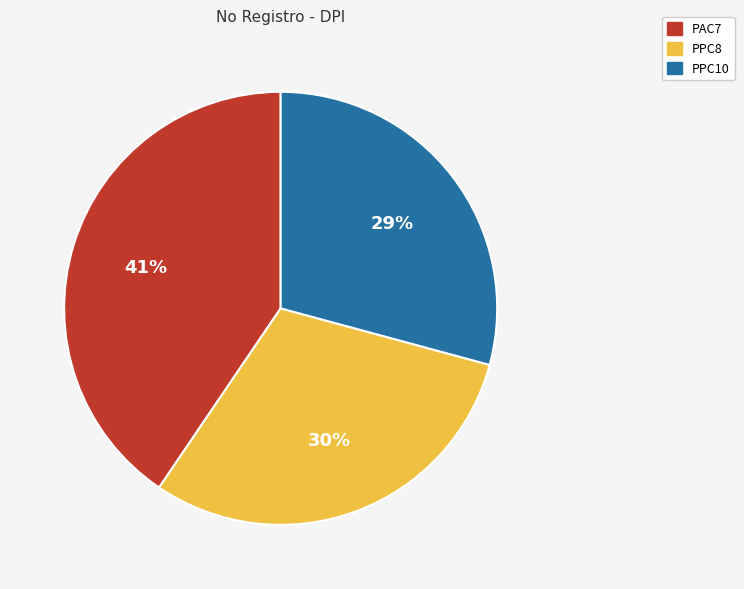

To the nearest percent, what is the combined percentage of PAC7 and PPC8?

71%